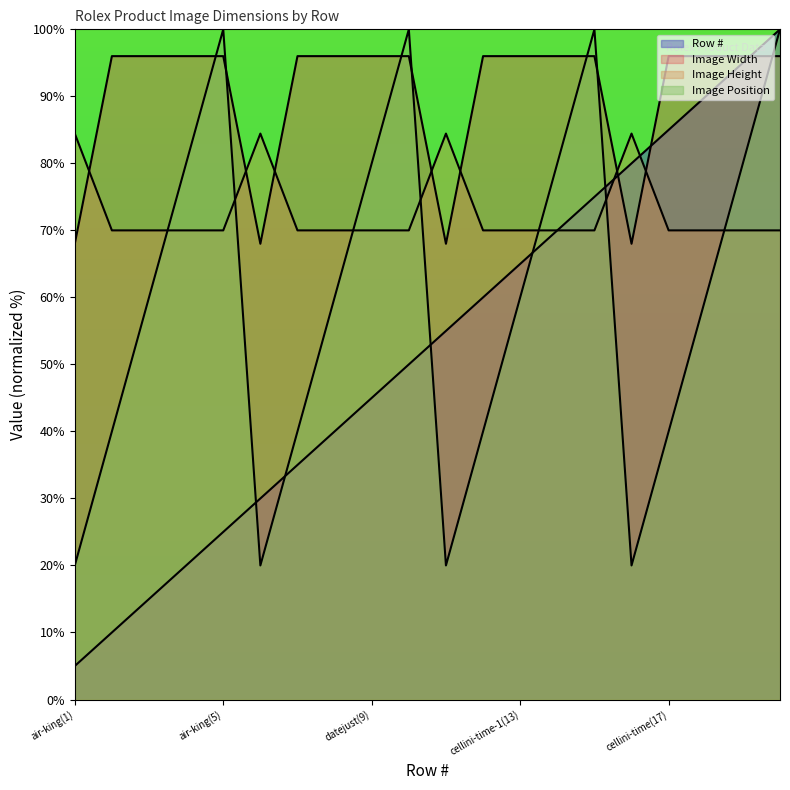

What is the average value of the Row # series?

52.5